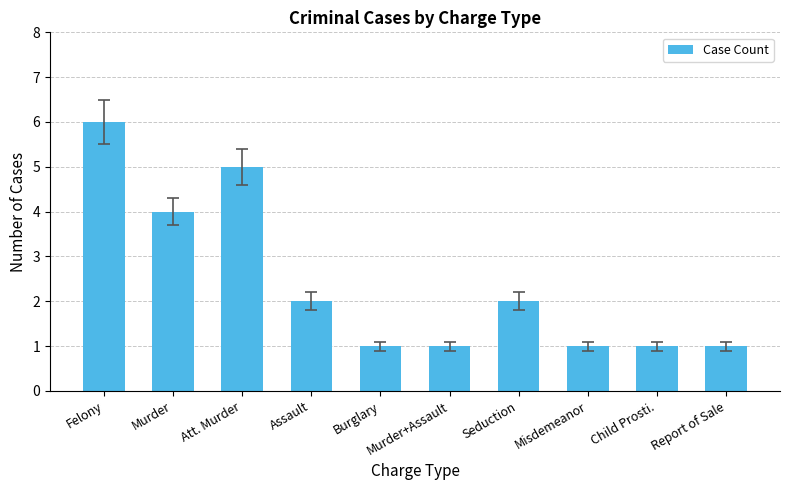

What is the smallest value displayed?

1